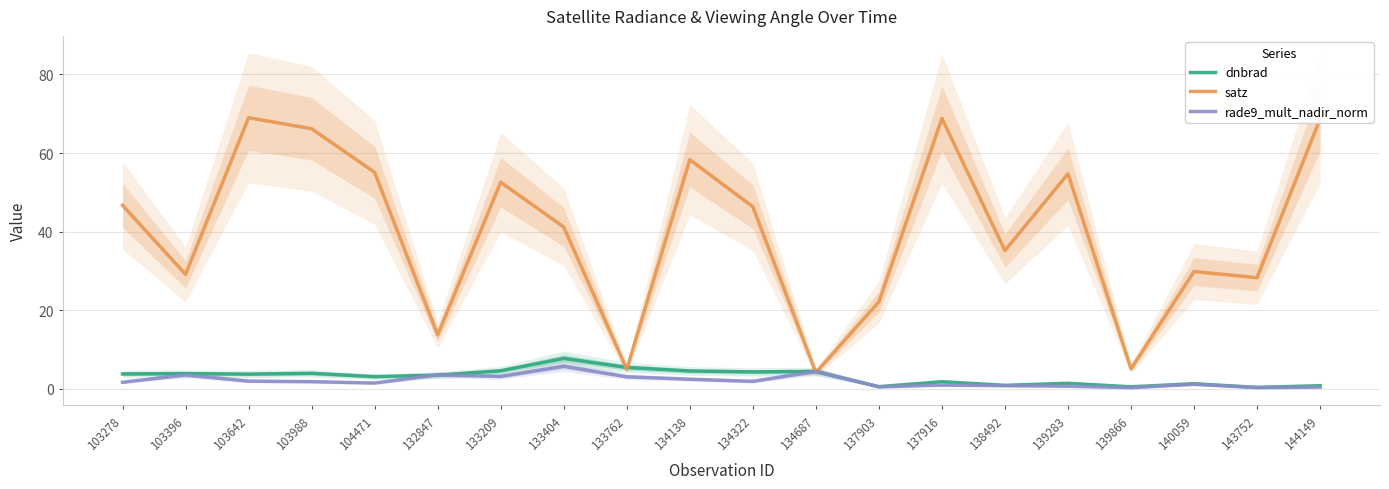

What is the difference between the dnbrad values at 134322 and 137903?

3.8